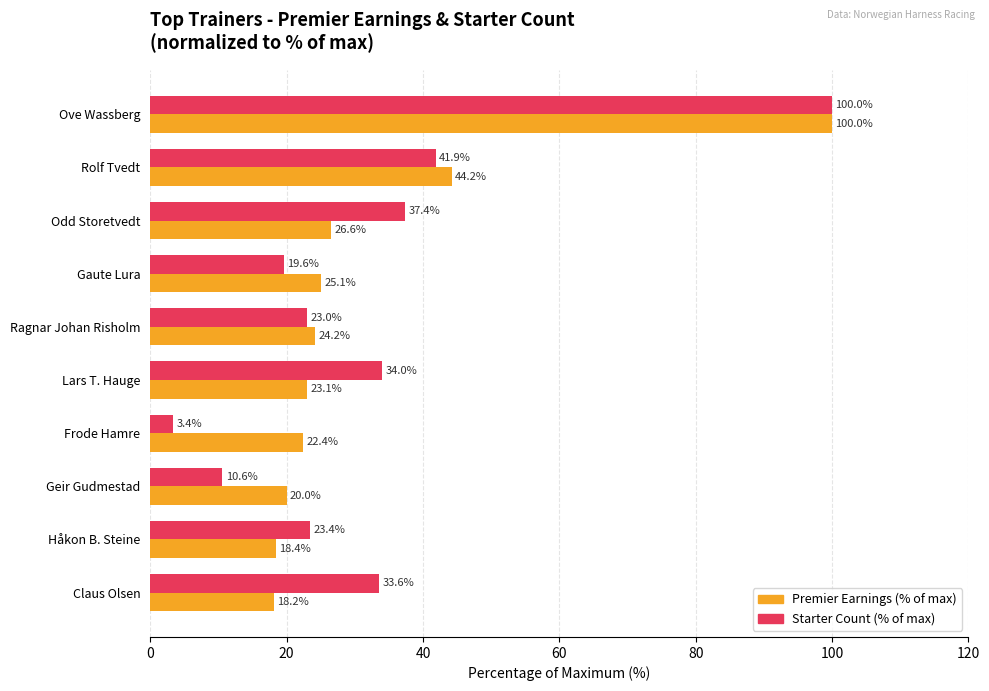

What is the smallest value displayed?

3.4